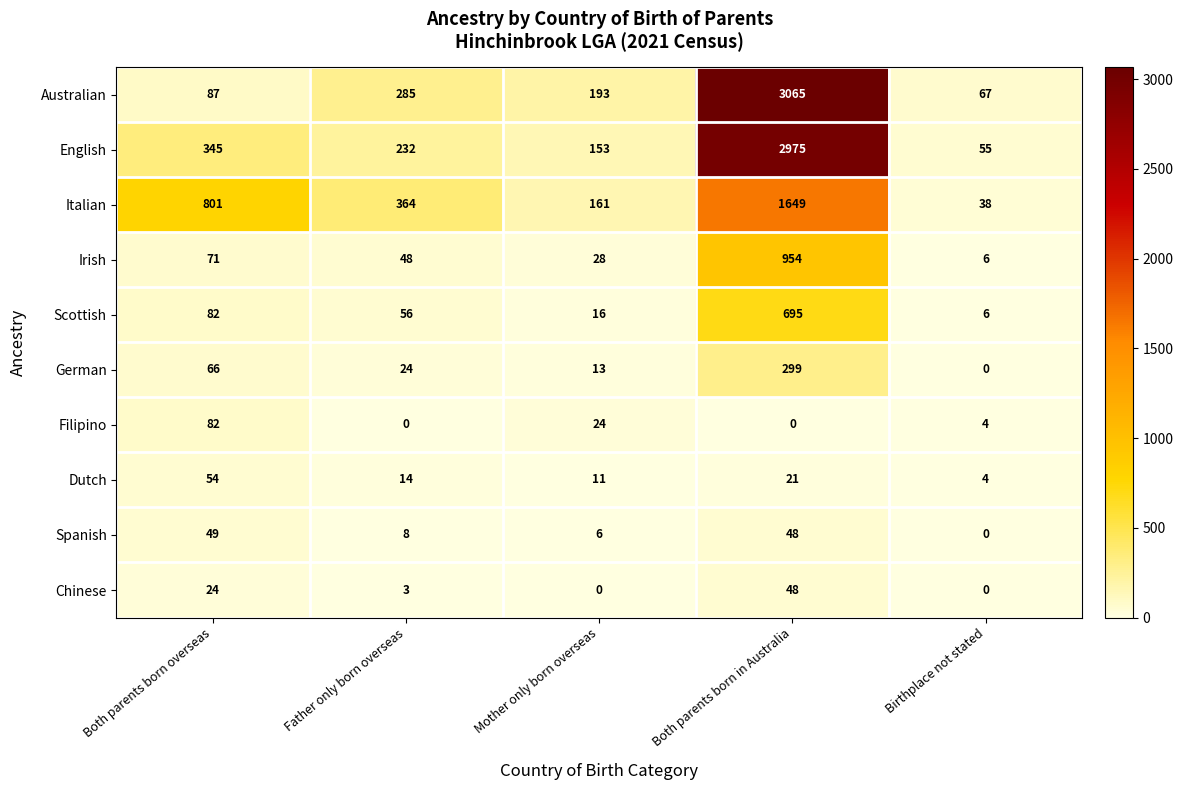

Between Father only born overseas and Both parents born in Australia, which series saw the biggest shift?

Australian